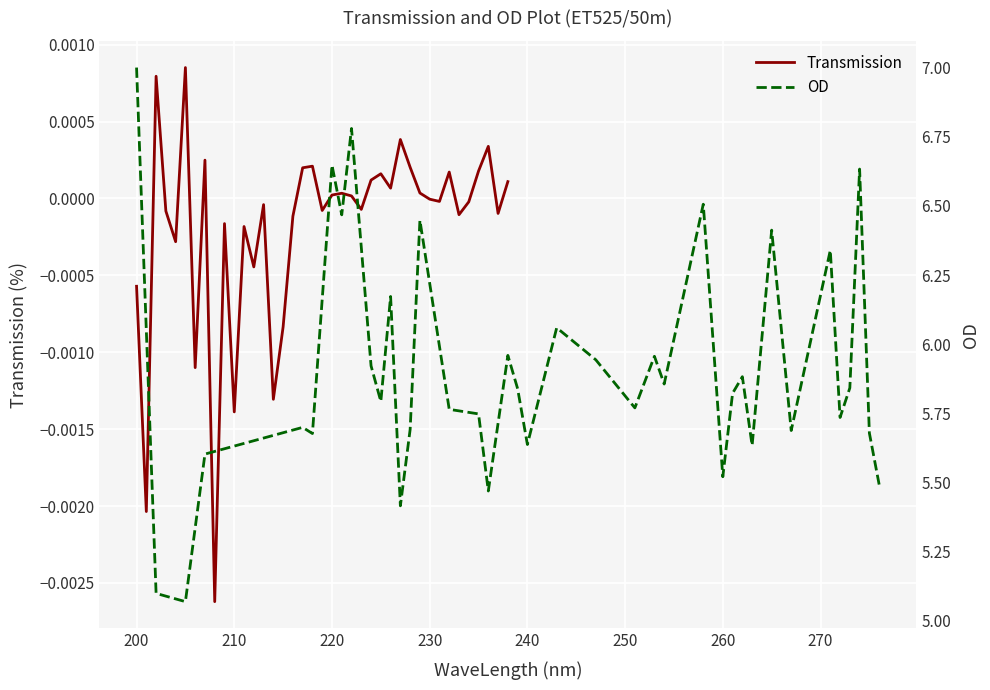

Reading right to left, list all the values displayed in this chart.

Transmission: 0.0	-0.0	0.0	0.0	-0.0	-0.0	0.0	-0.0	-0.0	0.0	0.0	0.0	0.0	0.0	0.0	-0.0	0.0	0.0	0.0	-0.0	0.0	0.0	-0.0	-0.0	-0.0	-0.0	-0.0	-0.0	-0.0	-0.0	-0.0	0.0	-0.0	0.0	-0.0	-0.0	0.0	-0.0	-0.0
OD: 5.5	5.7	6.6	5.8	5.7	6.3	5.7	6.4	5.6	5.9	5.8	5.5	6.5	5.9	6.0	5.8	5.9	6.1	5.6	5.8	6.0	5.5	5.7	5.8	6.4	5.7	5.4	6.2	5.8	5.9	6.8	6.5	6.6	5.7	5.7	5.6	5.1	5.1	7.0